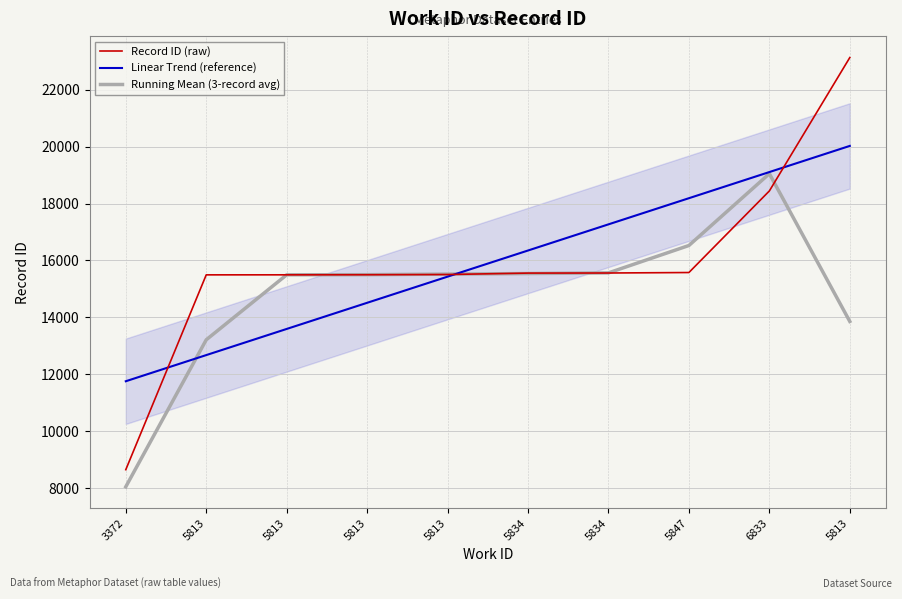

Count the number of data series in this chart.

3